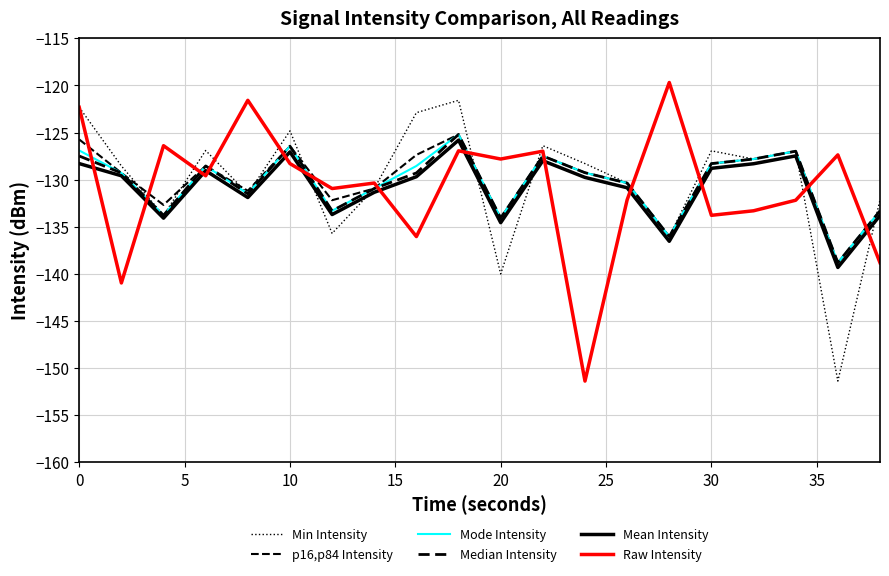

True or false: p16,p84 Intensity and Median Intensity intersect in this chart.

False